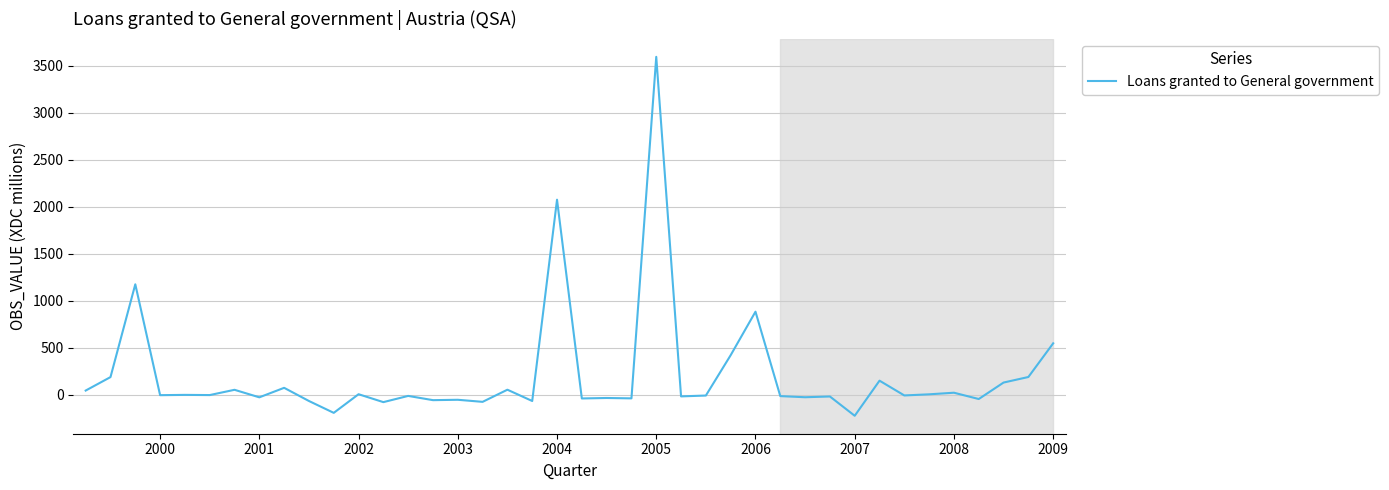

What is the minimum value shown in the chart?

-221